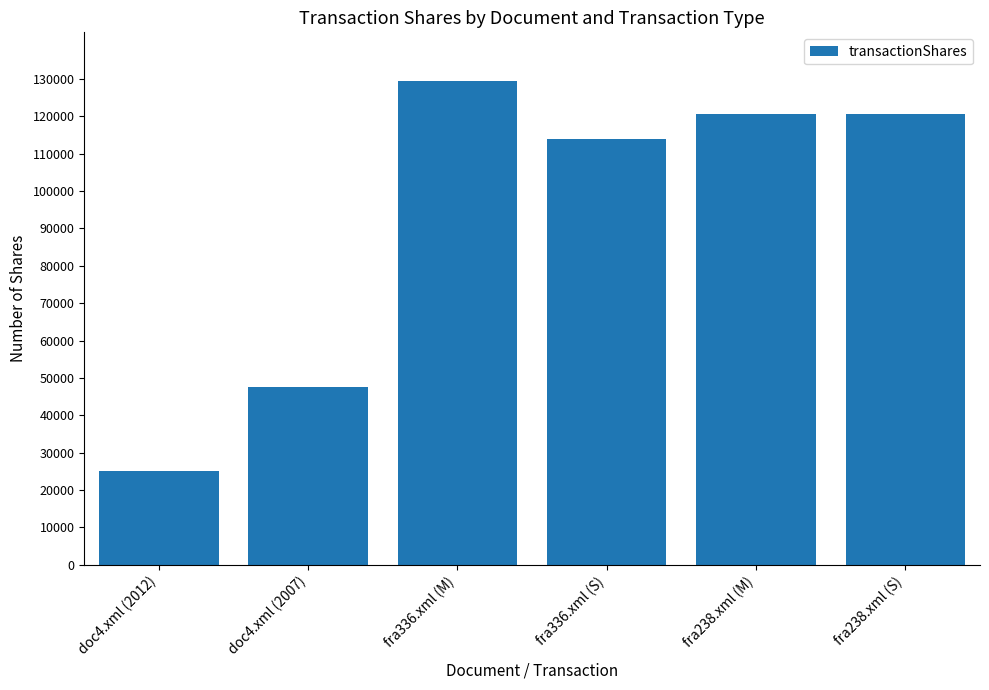

What is the approximate value at fra336.xml (S)?

114002